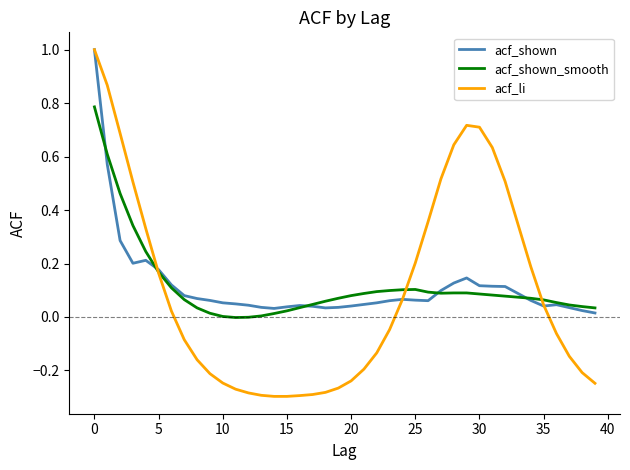

At how many categories does at least one series exceed 0?

40